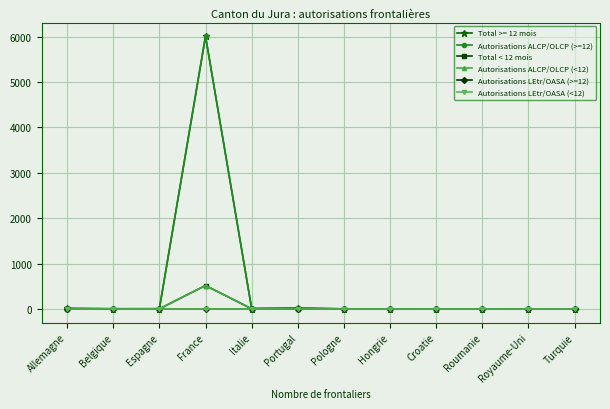

What position from the left is Croatie?

9